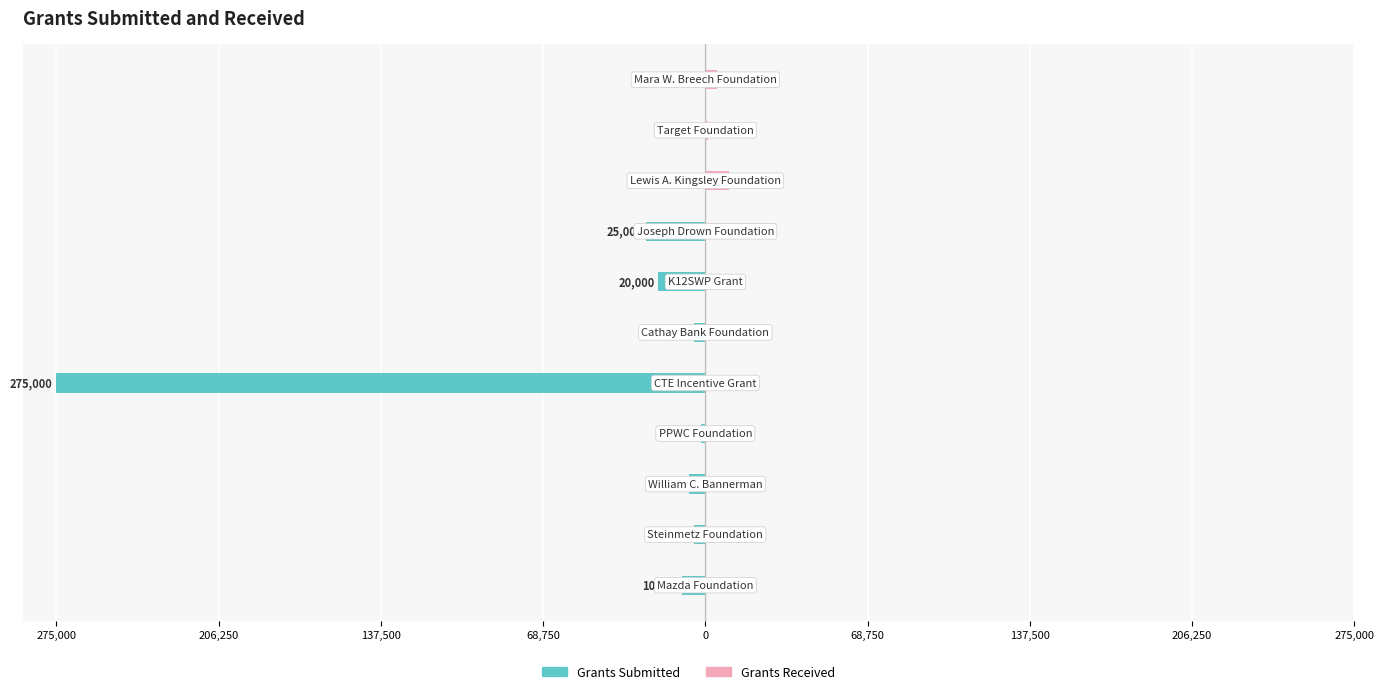

How many Grants Received values are between 0 and 1000?

9